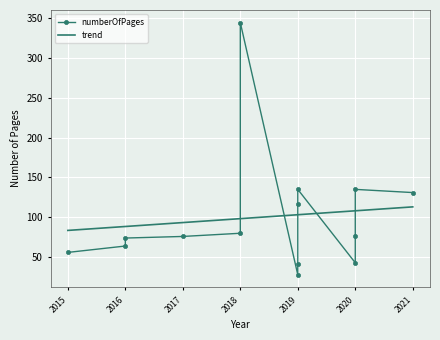

What is the minimum value for trend?

83.6